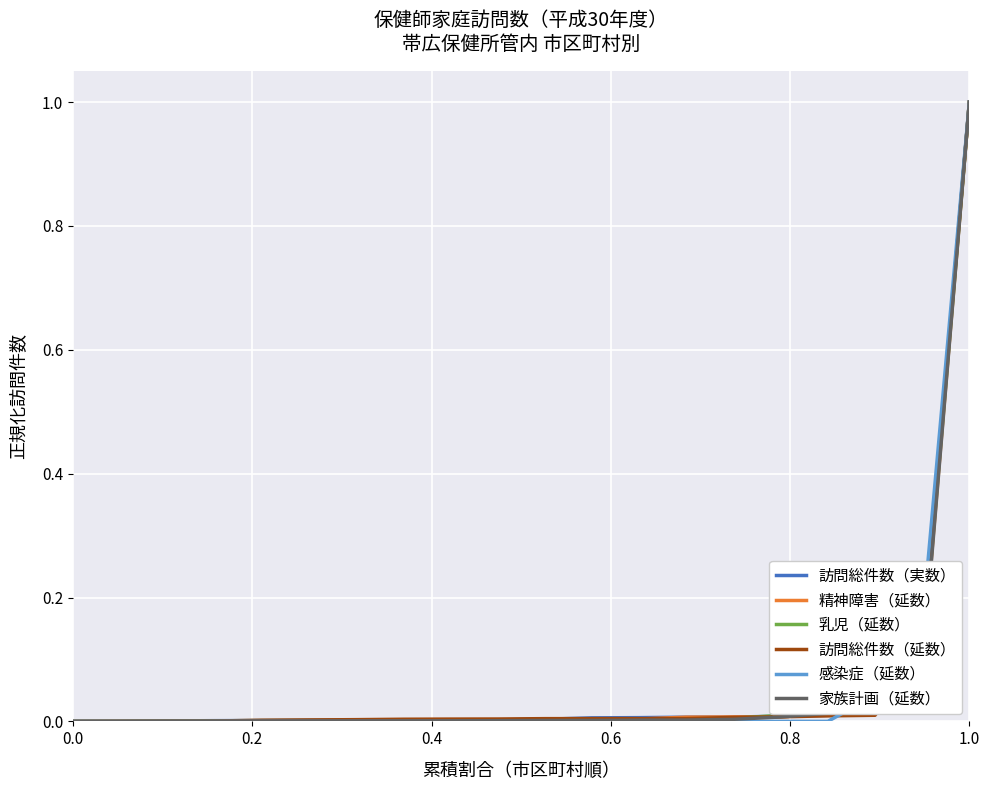

What is the maximum value for 精神障害（延数）?

1.0